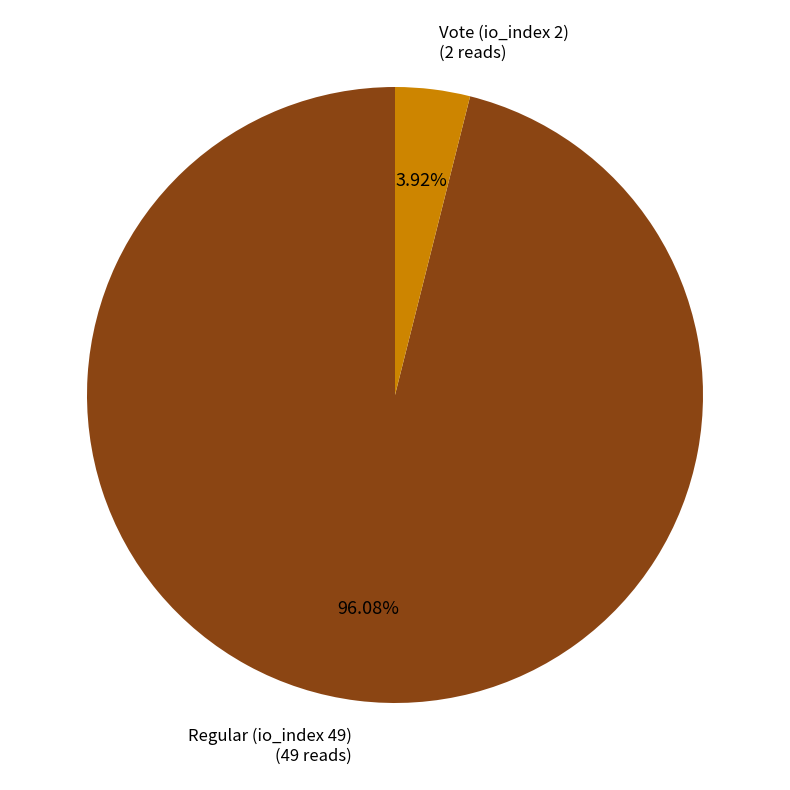

Does any single category account for the majority?

Yes